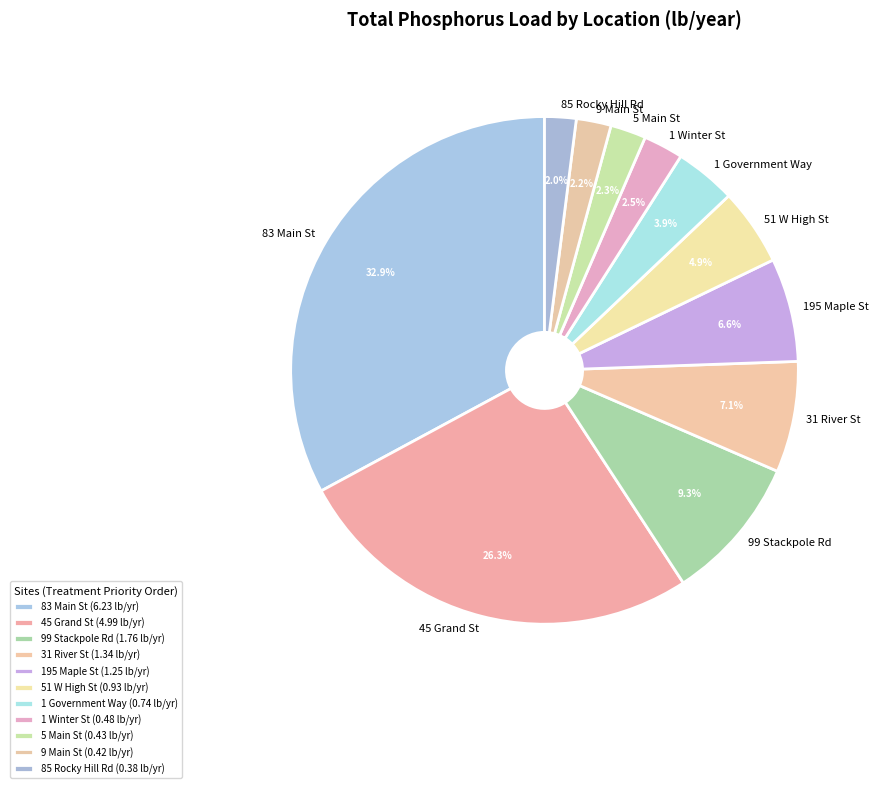

What percentage is the 1 Government Way slice, to the nearest percent?

4%